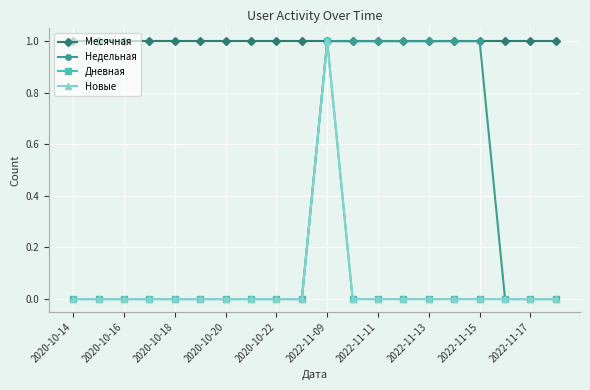

Does the chart have visible grid lines?

Yes